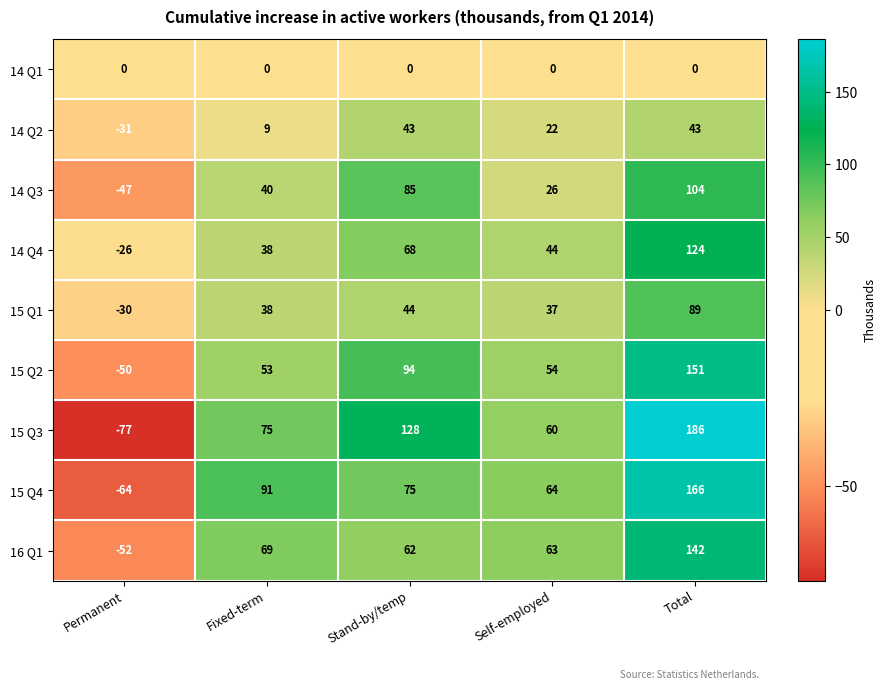

What is the difference between the maximum and minimum values in the 15 Q1 series?

119